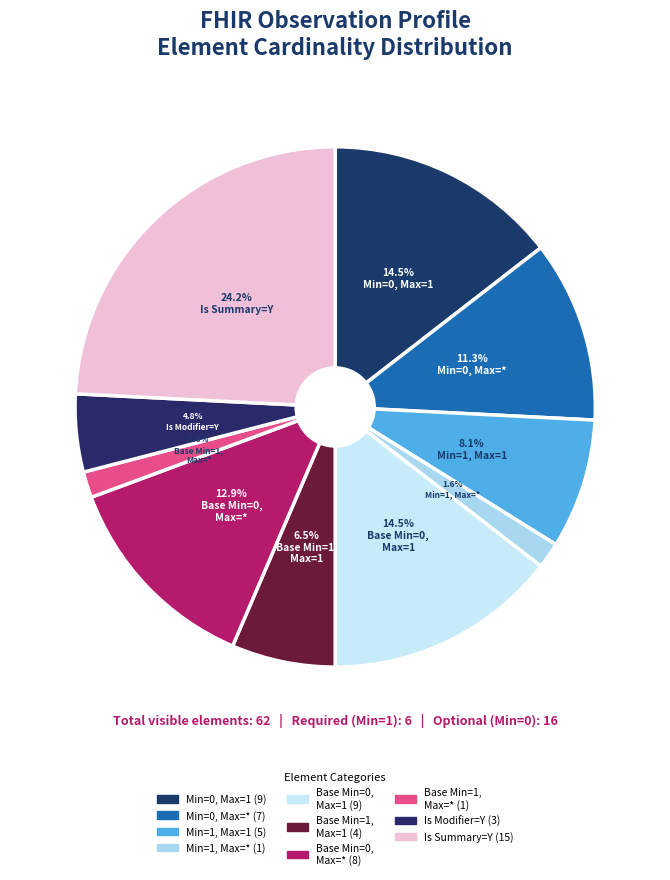

Does any single category account for the majority?

No